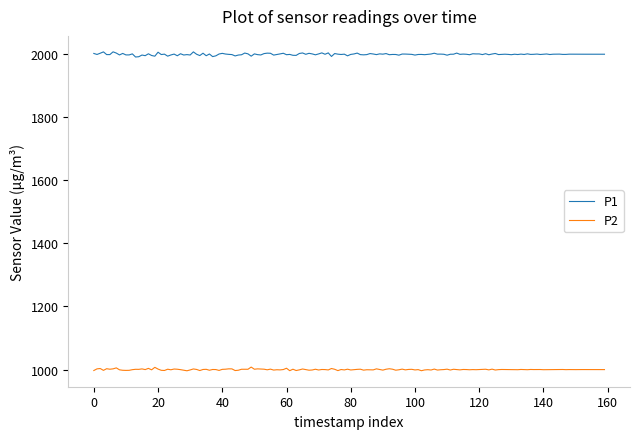

Which series has the largest total across all categories?

P1